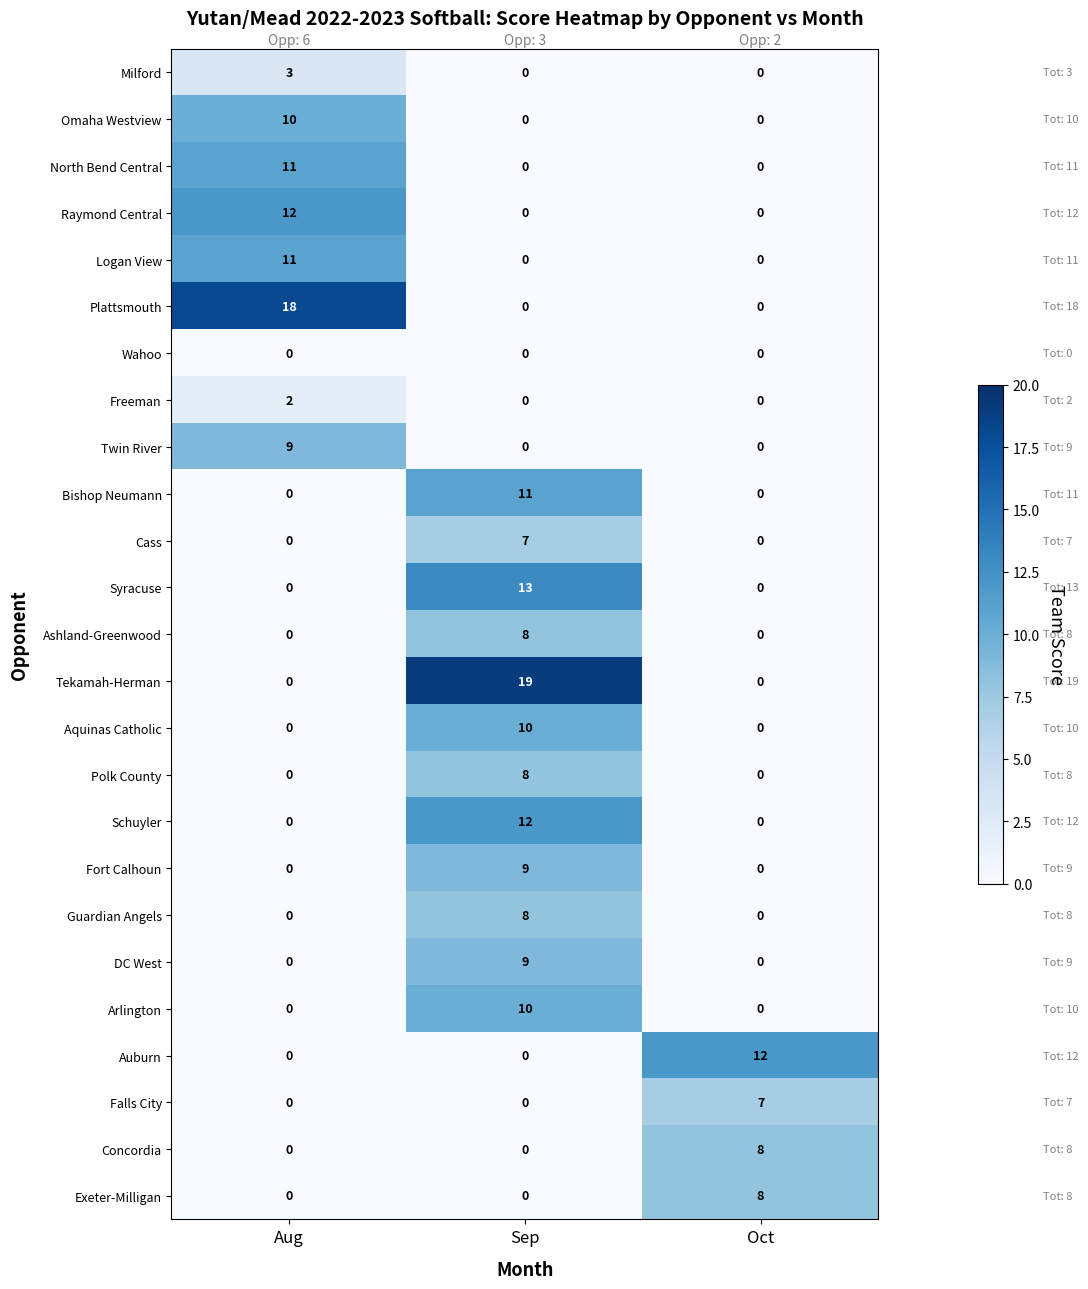

What is the difference between the maximum and minimum values in the Auburn series?

12